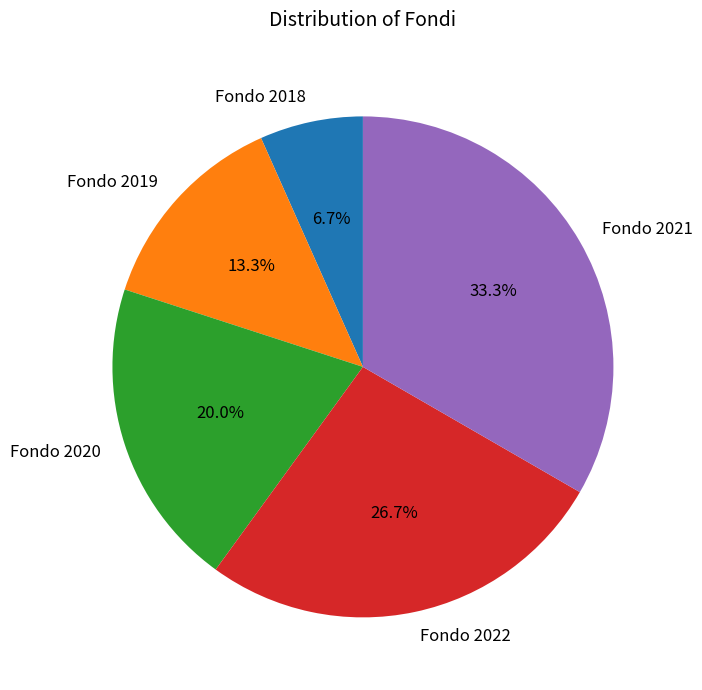

Between Fondo 2019 and Fondo 2022, which is larger?

Fondo 2022